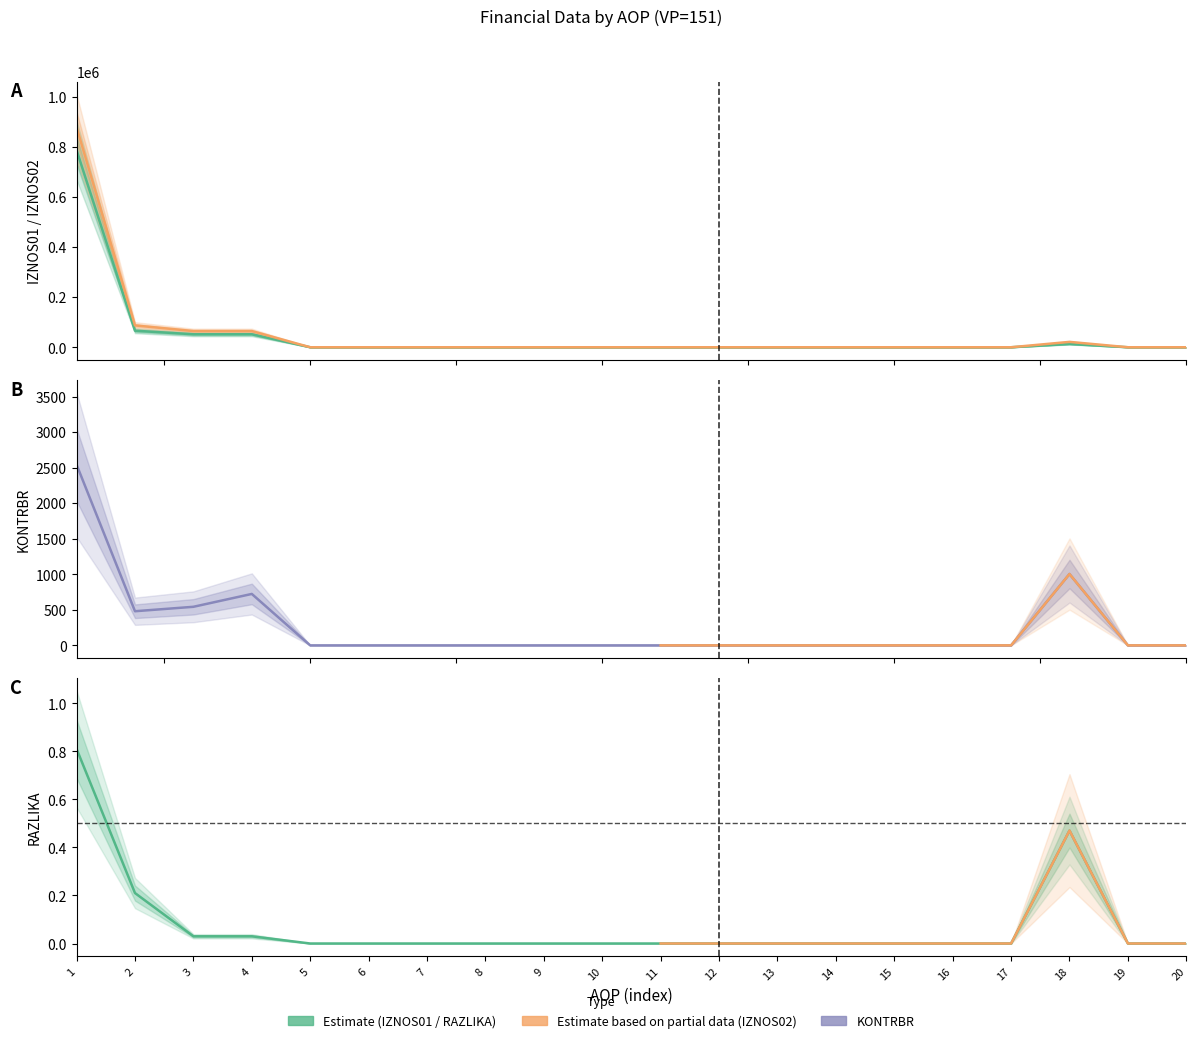

Reading right to left, extract all data points from this chart.

IZNOS01: 0.0	0.0	12910.2	0.0	0.0	0.0	0.0	0.0	0.0	0.0	0.0	0.0	0.0	0.0	0.0	0.0	51820.0	51820.0	66015.2	786456.5
IZNOS02: 0.0	0.0	21438.2	0.0	0.0	0.0	0.0	0.0	0.0	0.0	0.0	0.0	0.0	0.0	0.0	0.0	64569.0	64569.0	87090.1	877951.3
KONTRBR: 0.0	0.0	1004.2	0.0	0.0	0.0	0.0	0.0	0.0	0.0	0.0	0.0	0.0	0.0	0.0	0.0	723.8	542.9	480.4	2542.4
RAZLIKA: 0.0	0.0	0.5	0.0	0.0	0.0	0.0	0.0	0.0	0.0	0.0	0.0	0.0	0.0	0.0	0.0	0.0	0.0	0.2	0.8